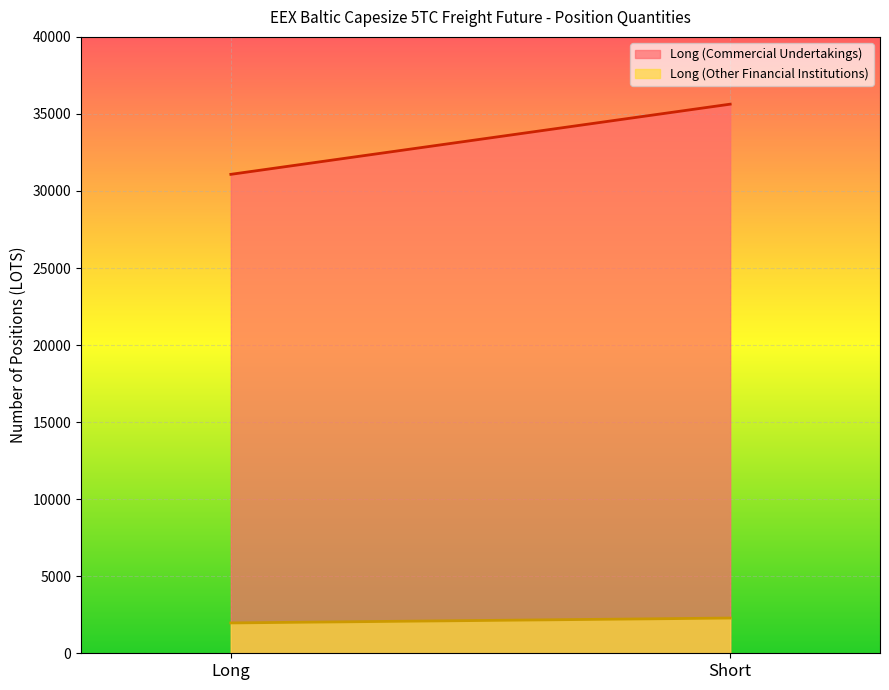

Which has a higher value, Short or Long?

Short